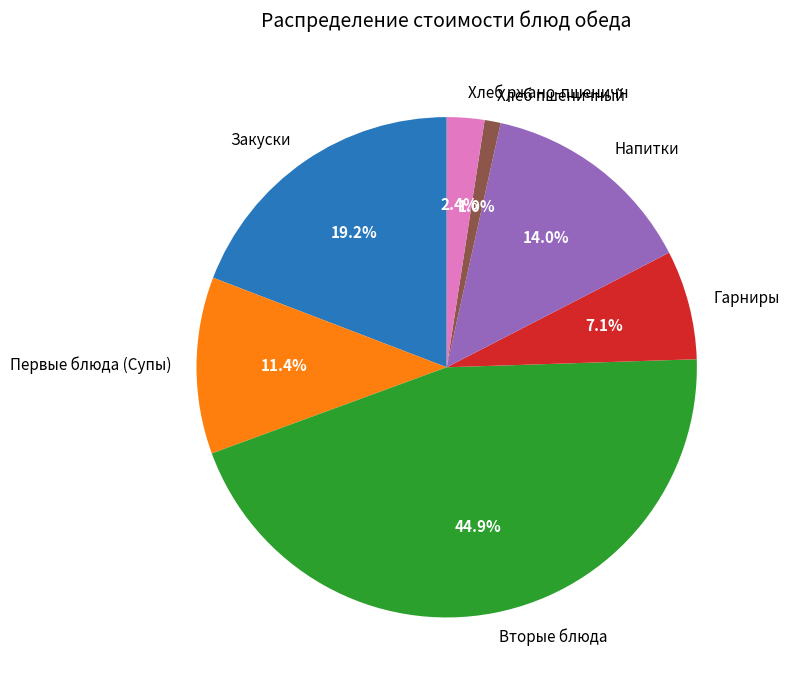

What is the smallest slice in the pie chart?

Хлеб пшеничный